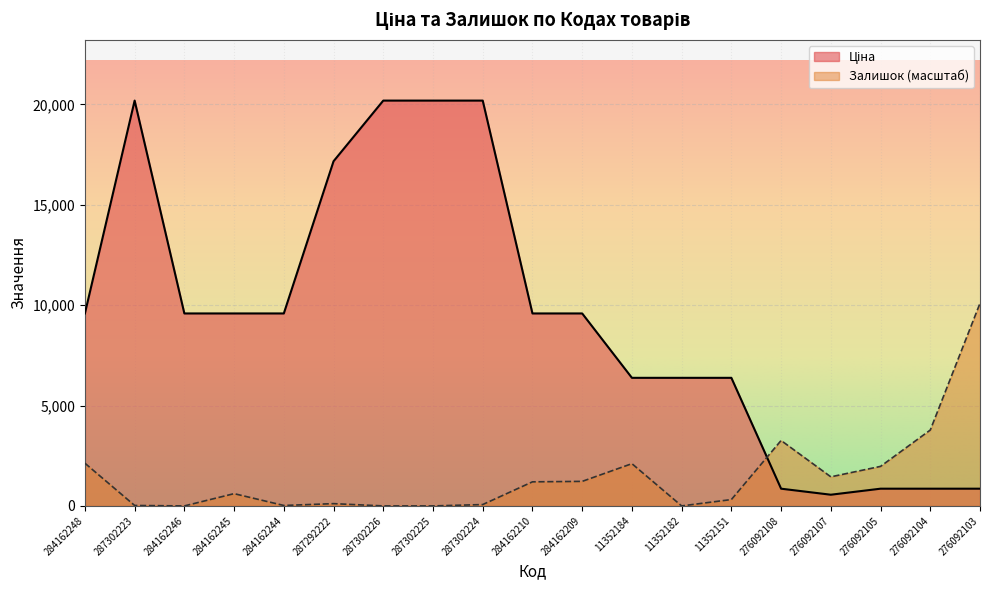

At how many categories does at least one series exceed 13355?

5